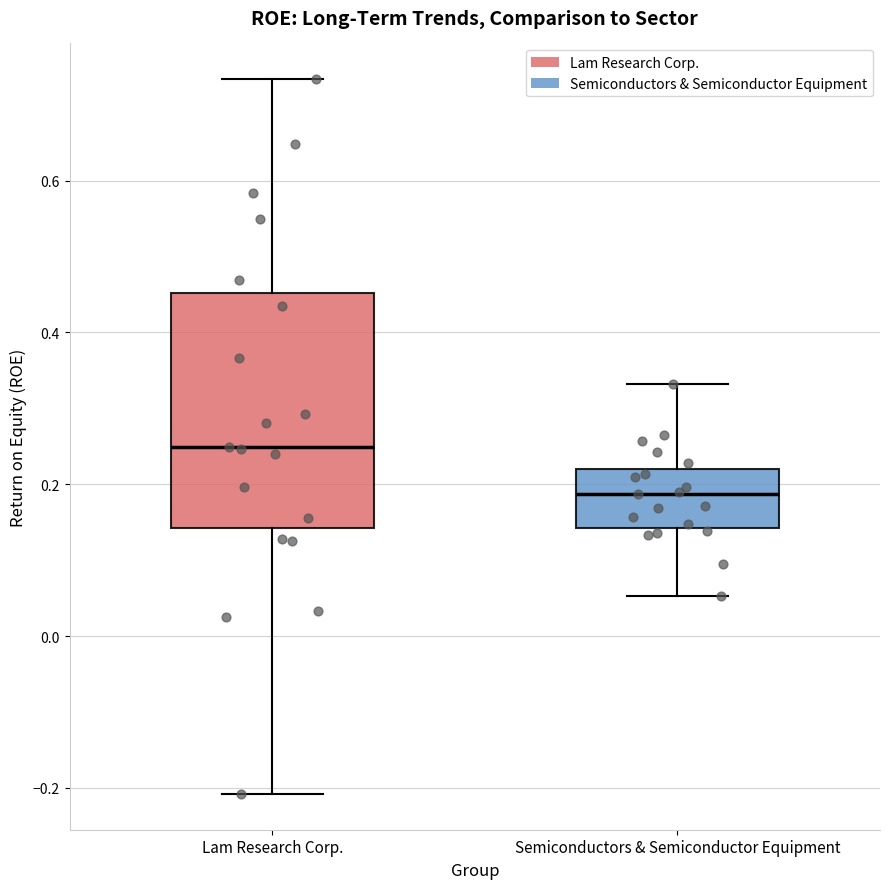

Reading left to right, read every box against the y-axis: the position of its median line, the range the box covers, and the ends of its whiskers. The values are not printed on the chart, so give them approximately, as read against the axis.

Lam Research Corp.: median 0.24, box 0.14 to 0.46, whiskers -0.20 to 0.74
Semiconductors & Semiconductor Equipment: median 0.18, box 0.14 to 0.22, whiskers 0.06 to 0.34